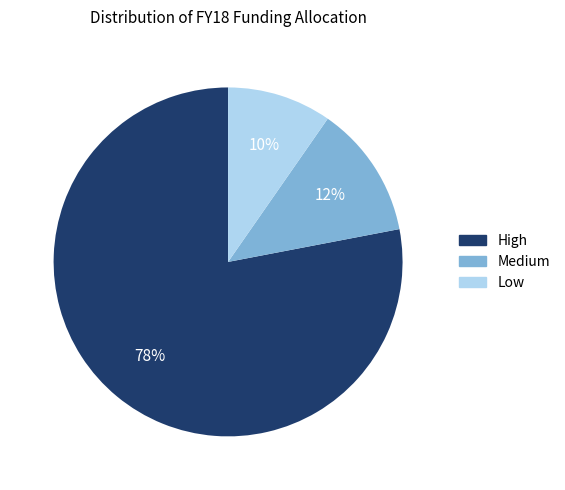

Does any single category account for the majority?

Yes